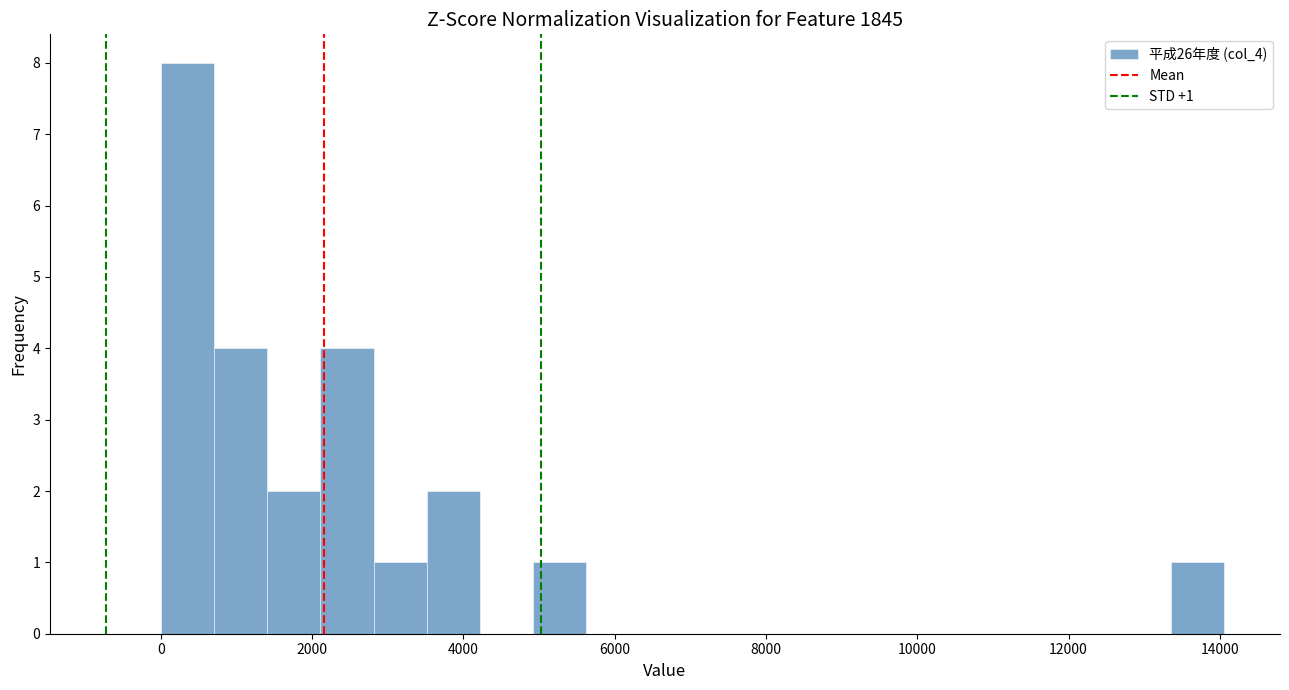

Around what value on the x-axis is the tallest bar? Give the approximate position of its centre, as read against the axis.

400